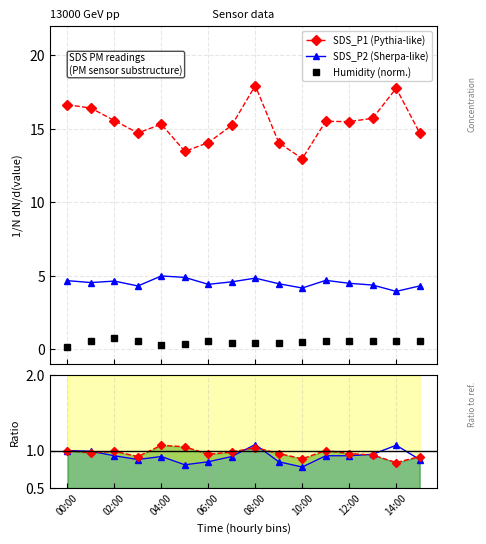

Does the chart have visible grid lines?

Yes